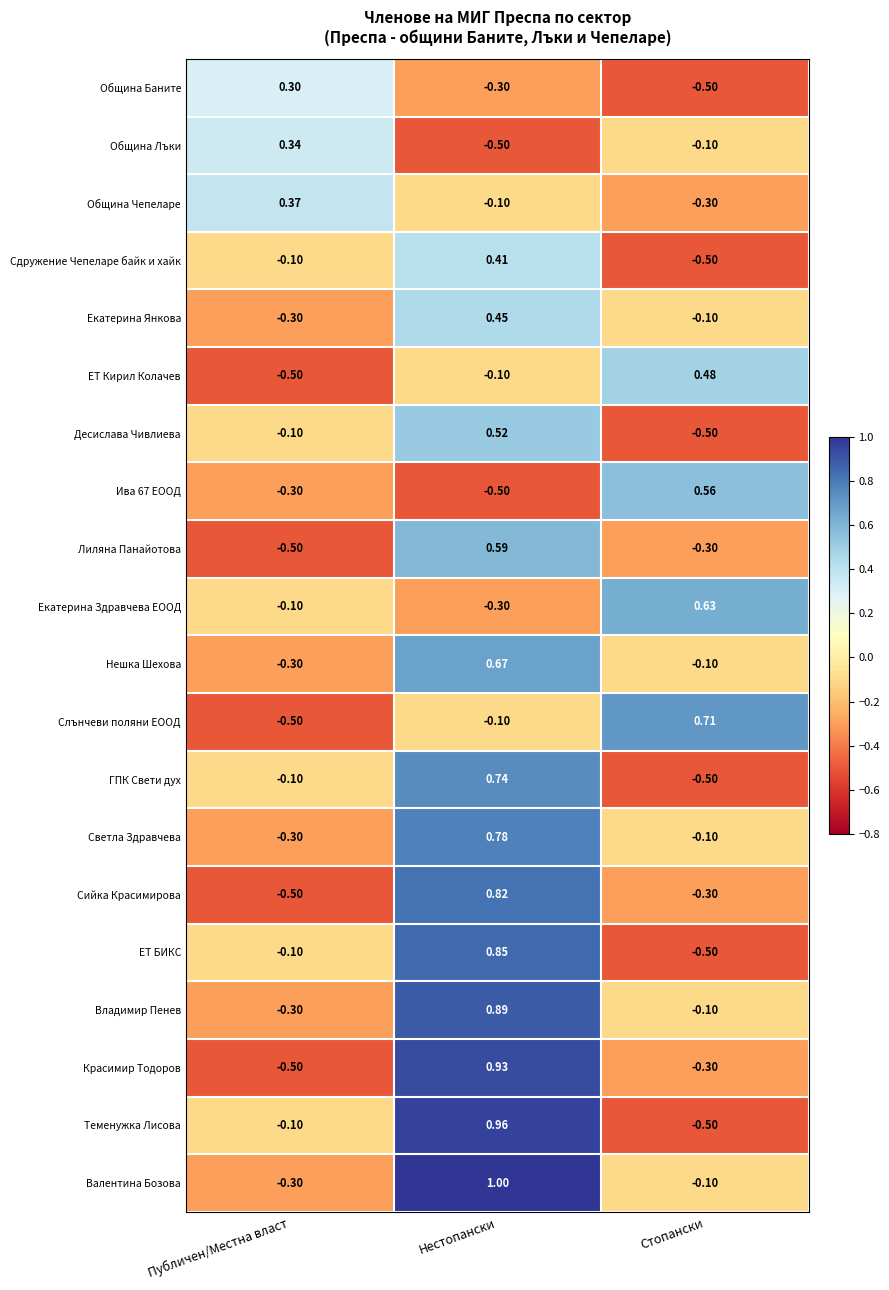

Which category has the lowest value in the Екатерина Янкова series?

Публичен/Местна власт